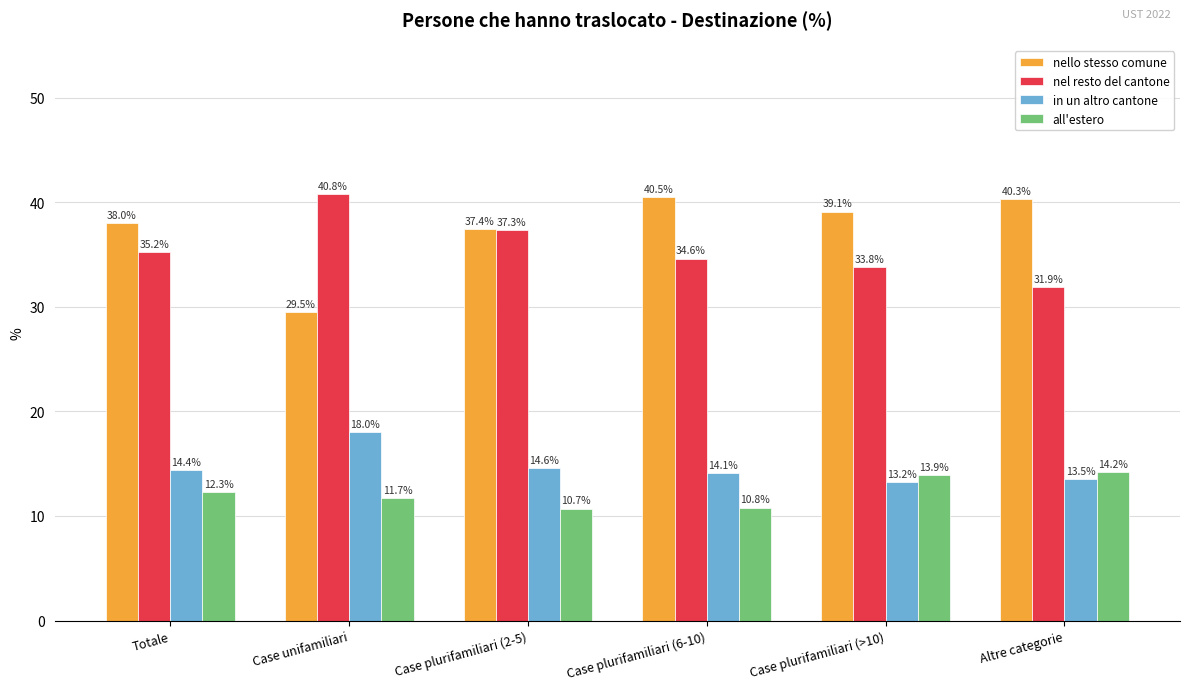

What are all the series names shown in the legend?

nello stesso comune, nel resto del cantone, in un altro cantone, all'estero